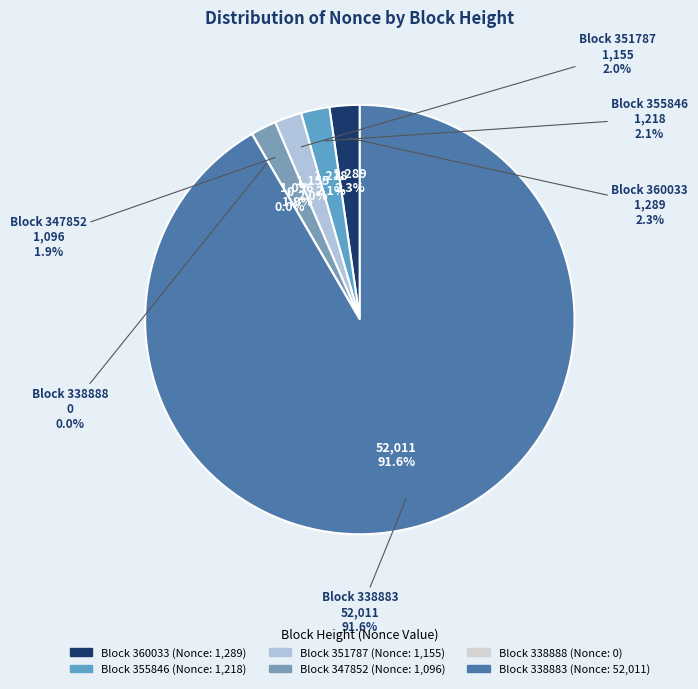

Is it true that 338888 is 0% of the pie?

True